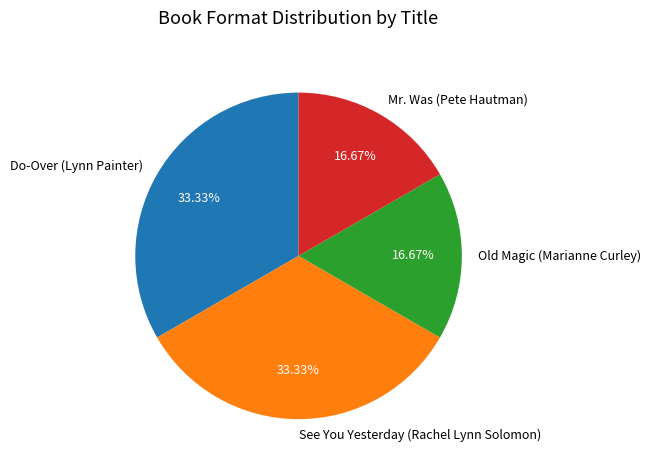

Between See You Yesterday (Rachel Lynn Solomon) and Mr. Was (Pete Hautman), which is larger?

See You Yesterday (Rachel Lynn Solomon)